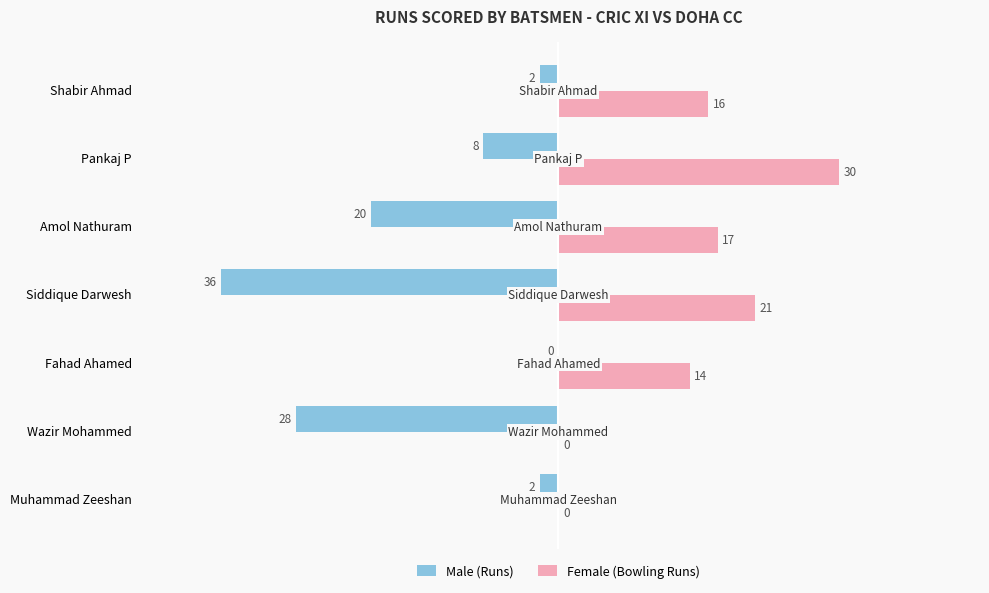

Count the number of data series in this chart.

2